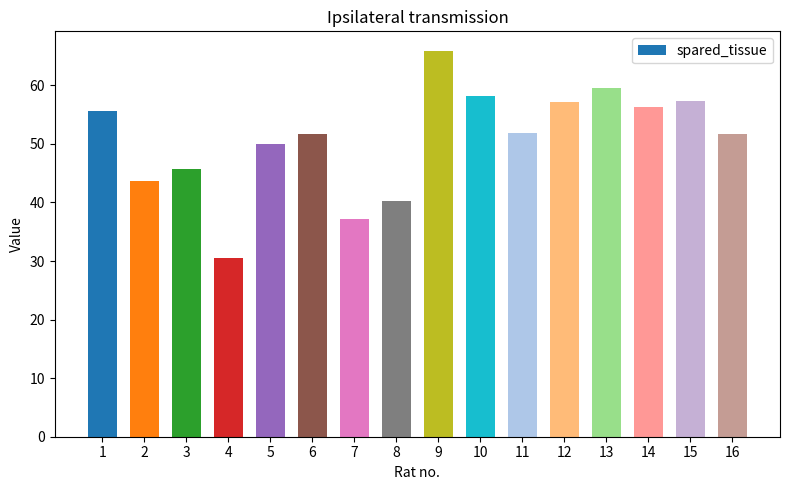

Does the chart contain stacked bars?

No